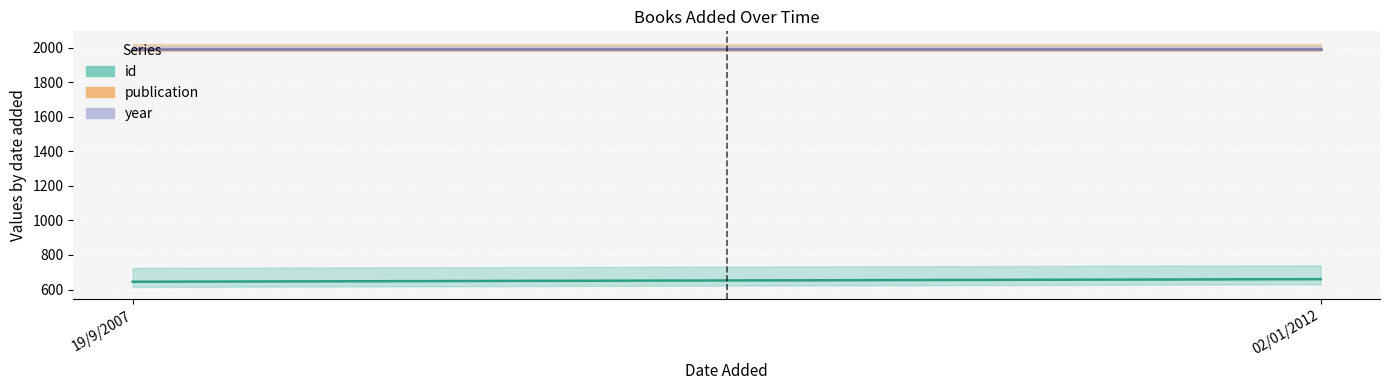

What are all the series names shown in the legend?

id, publication, year